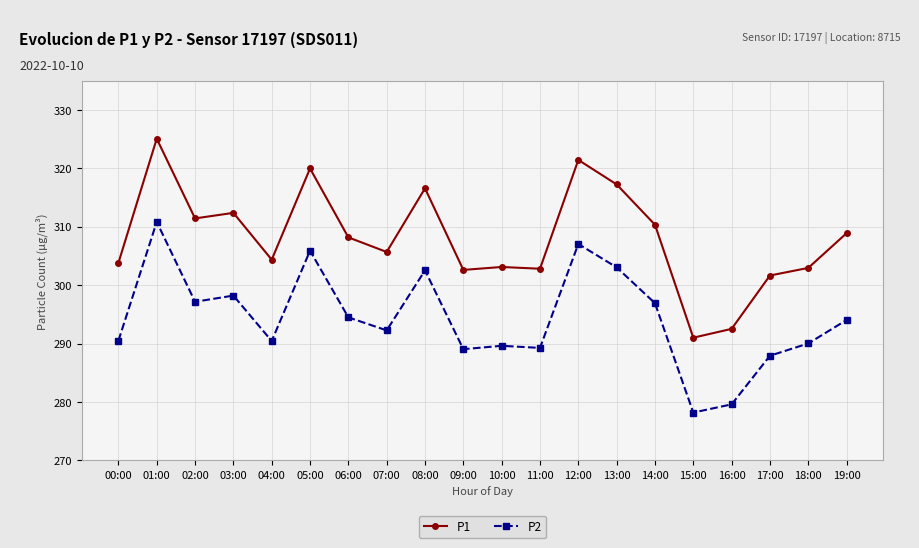

List the series in order of their overall mean, lowest first.

P2, P1